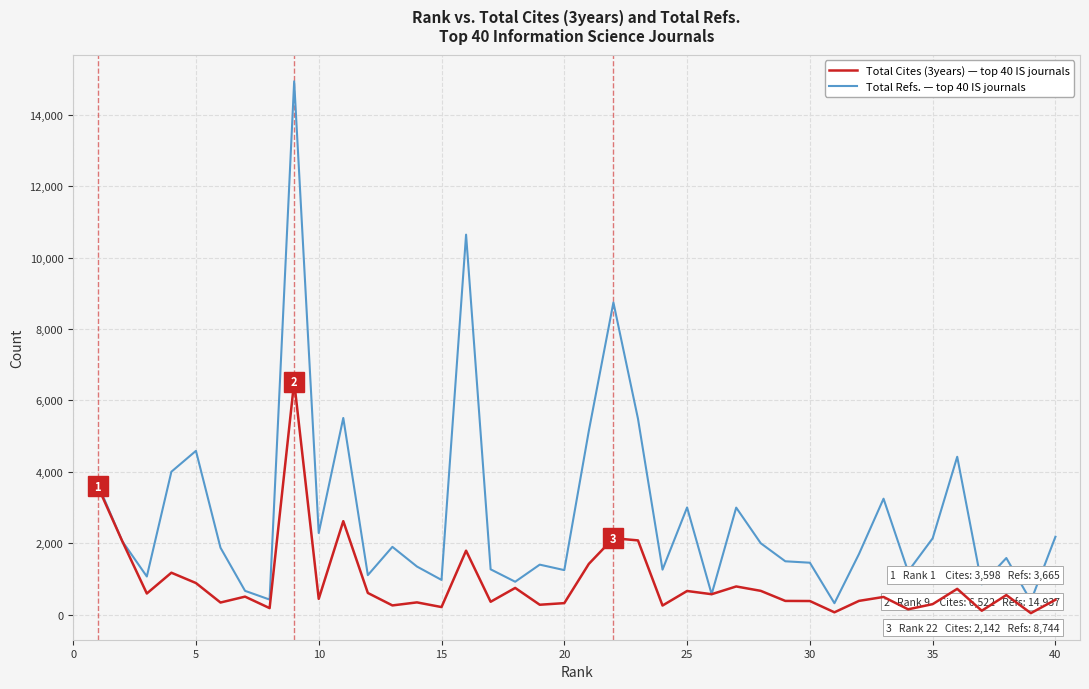

What is the greatest value displayed?

14937